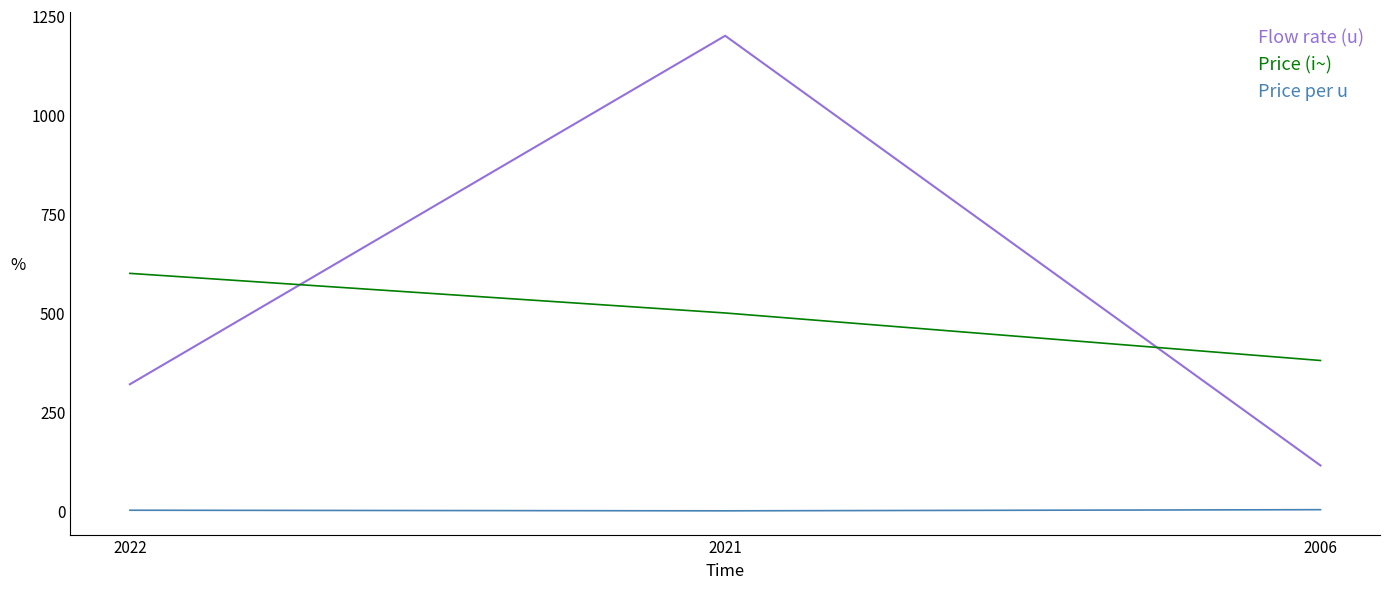

What is the approximate value of Price (i~) at 2006?

380.0